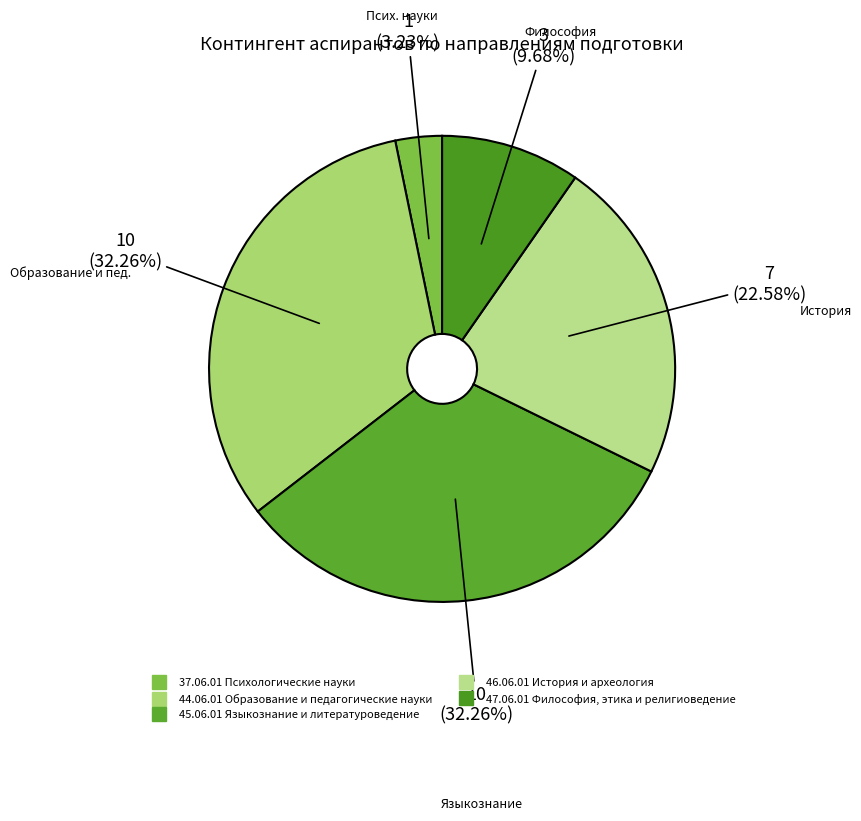

Combined, do 37.06.01 Психологические науки and 47.06.01 Философия, этика и религиоведение account for over 50%?

No